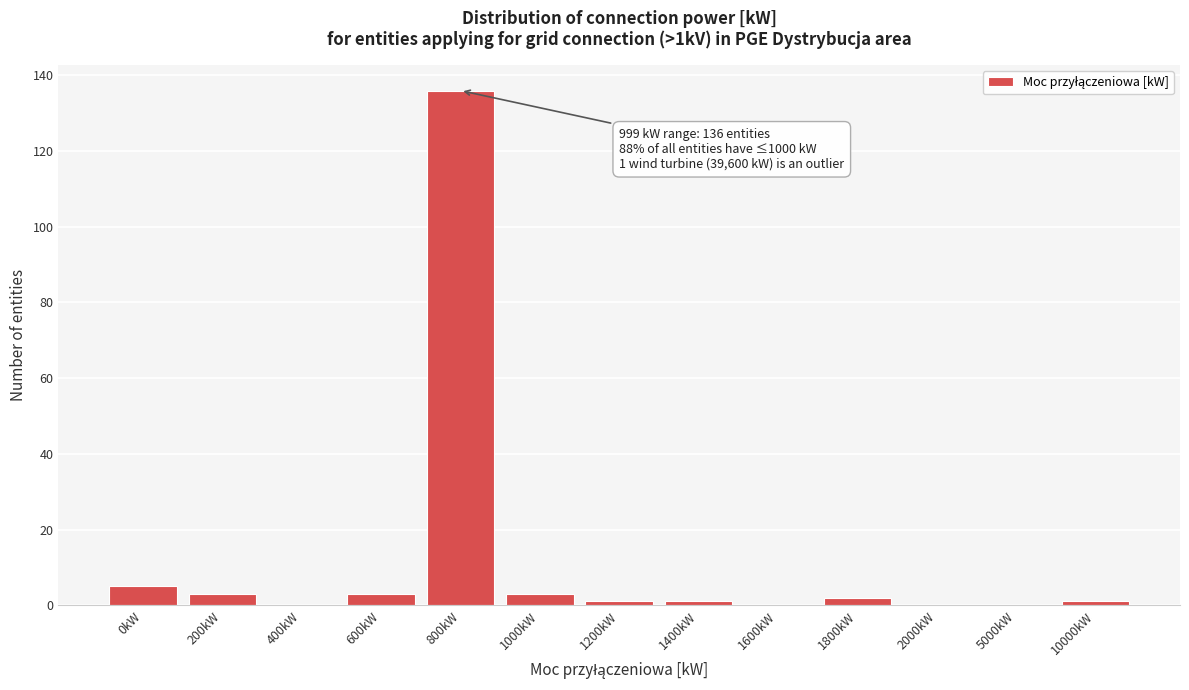

Reading left to right, list all the values displayed in this chart.

0kW=5	200kW=3	400kW=0	600kW=3	800kW=136	1000kW=3	1200kW=1	1400kW=1	1600kW=0	1800kW=2	2000kW=0	5000kW=0	10000kW=1